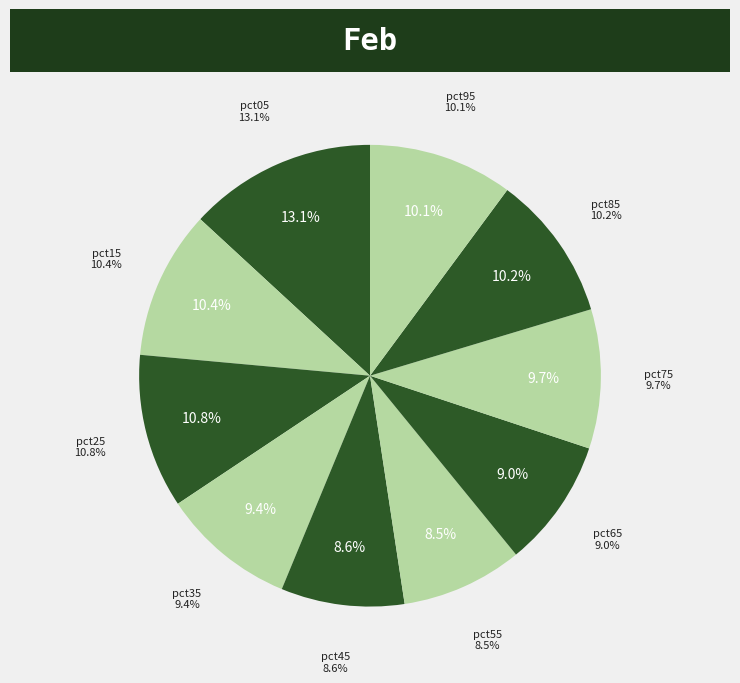

To the nearest percent, what is the average slice percentage?

10%